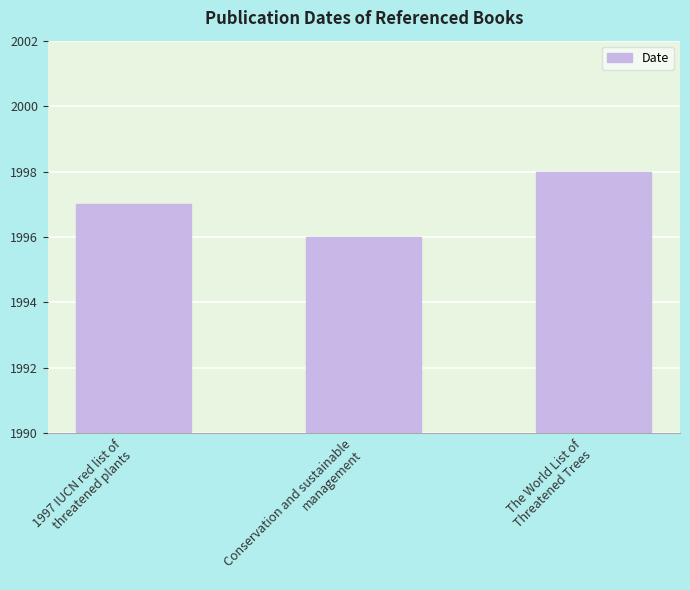

Reading right to left, what are all the values shown in this chart?

The World List of
Threatened Trees=1998	Conservation and sustainable
management=1996	1997 IUCN red list of
threatened plants=1997